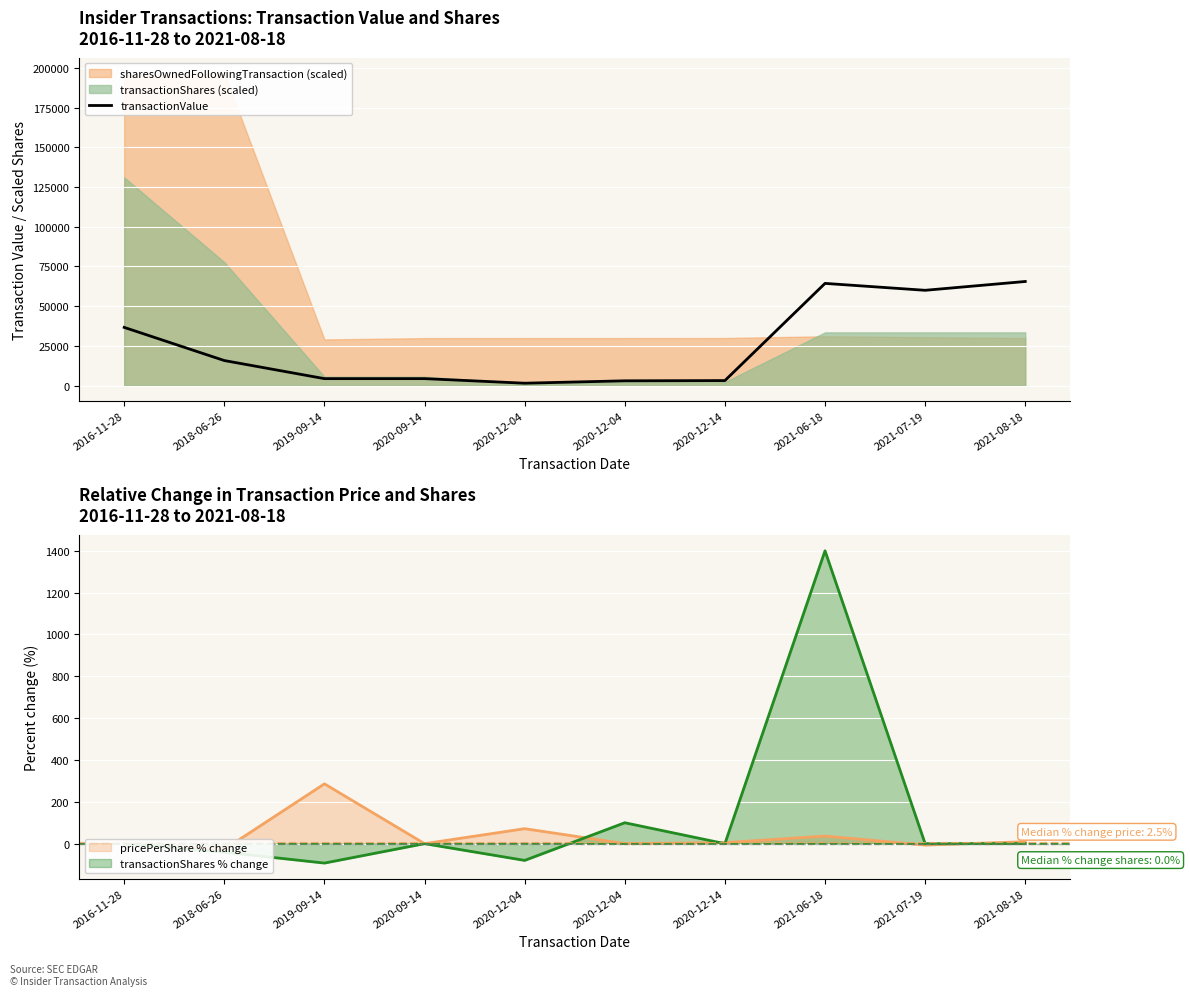

What is the difference between the maximum and minimum values?

64050